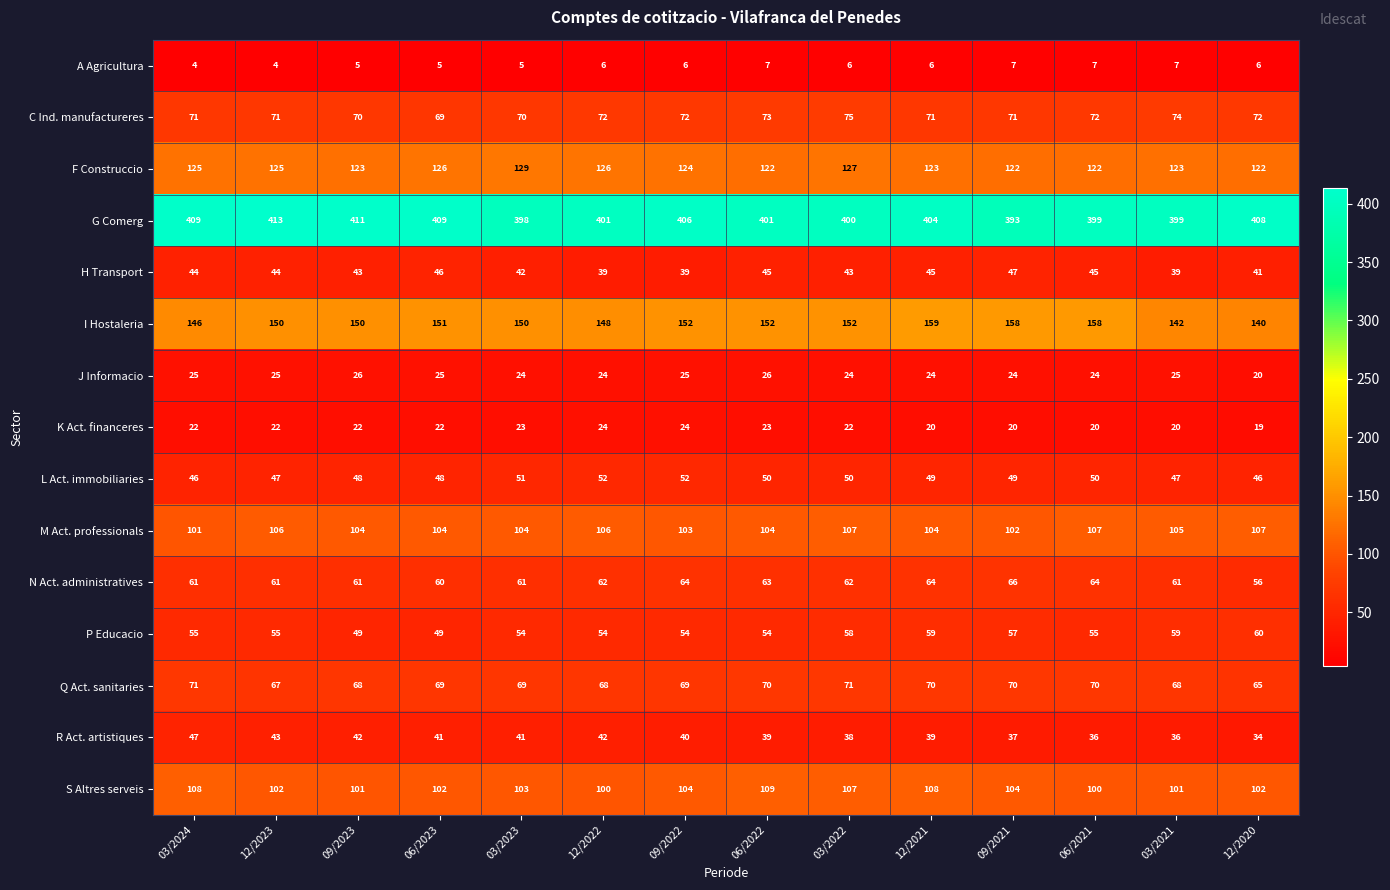

What is the sum of the S Altres serveis values at 12/2021 and 12/2020?

210